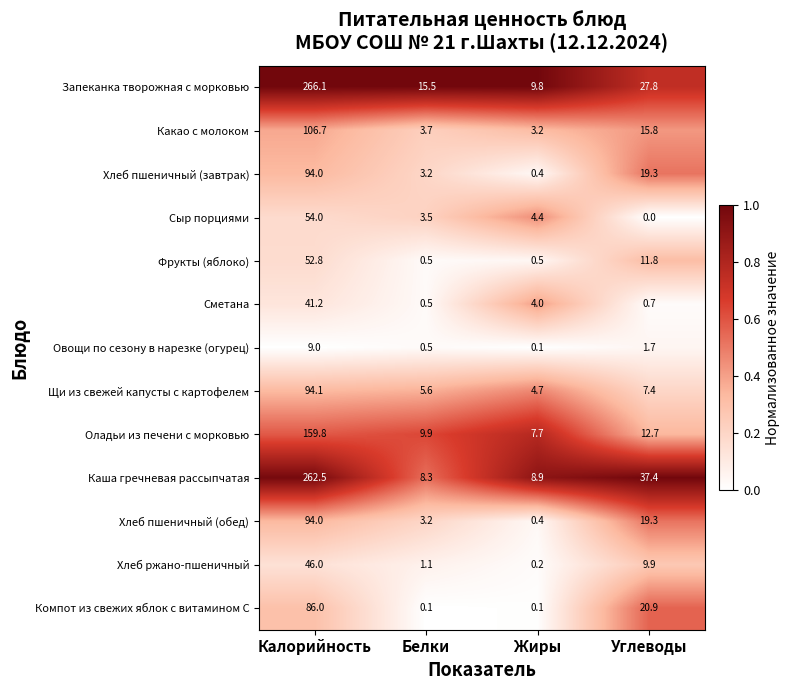

What value does the Оладьи из печени с морковью series have at Белки?

9.9